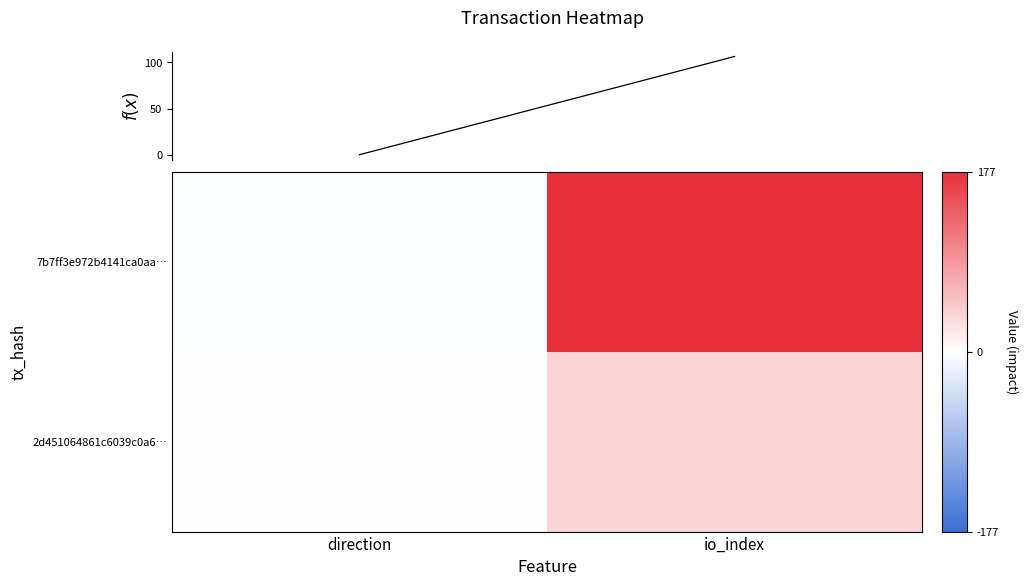

At how many categories does at least one series exceed 49?

1